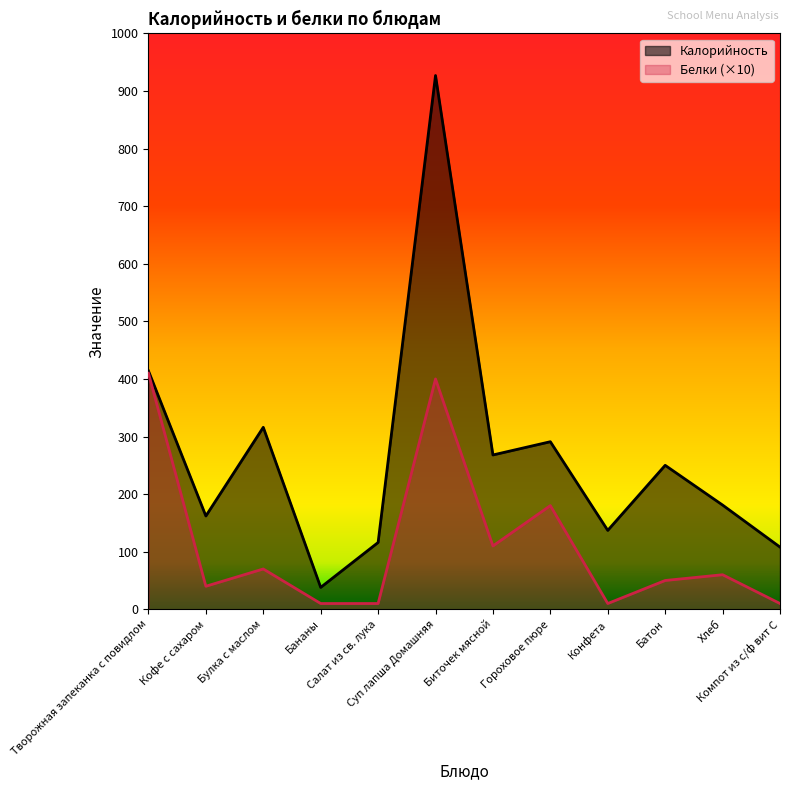

Where does the Калорийность series first go above 250?

Творожная запеканка с повидлом